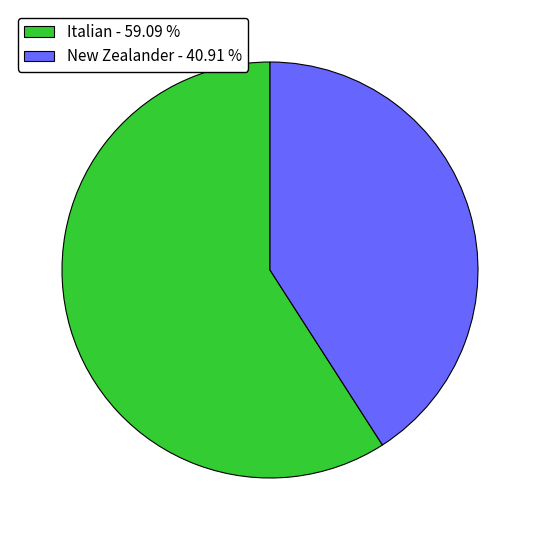

Which has a higher value, New Zealander or Italian?

Italian